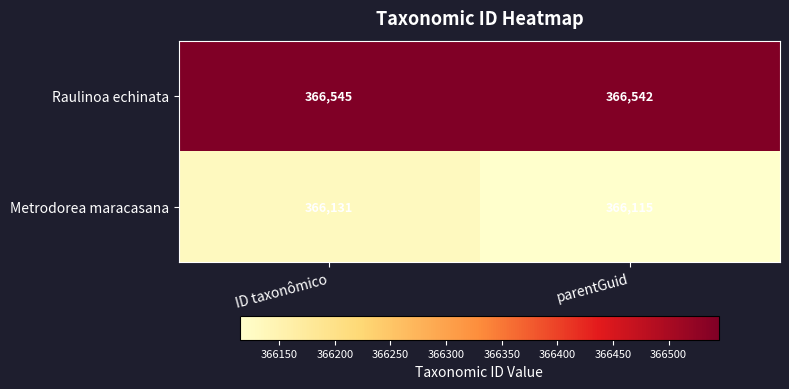

Which series has the widest spread of values?

Metrodorea maracasana